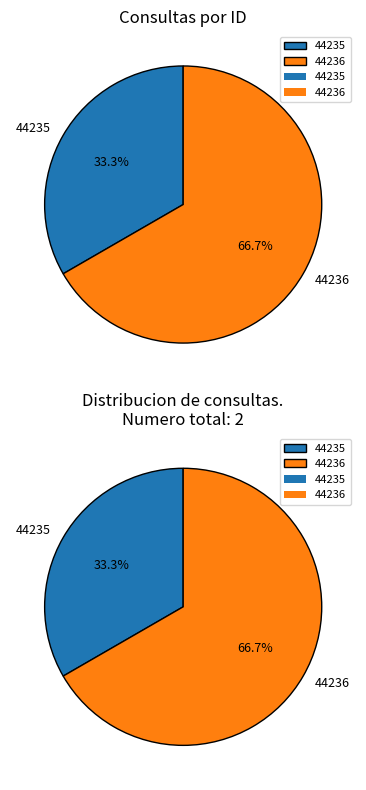

To the nearest percent, what portion does 44235 represent?

33%